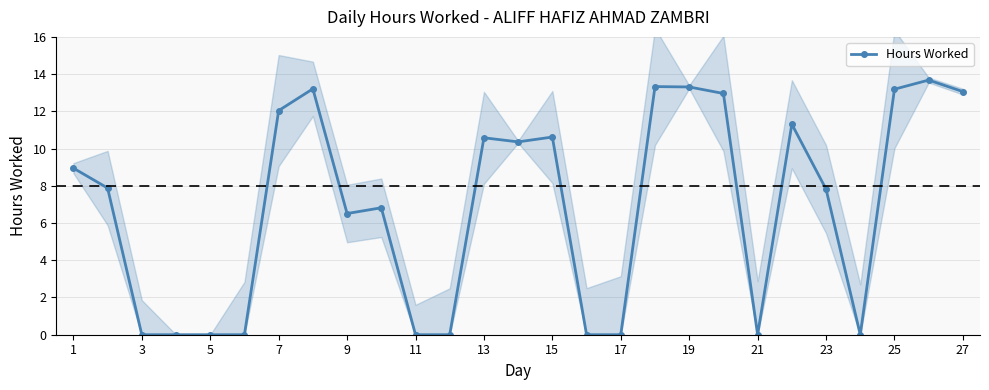

Count the number of data series in this chart.

1